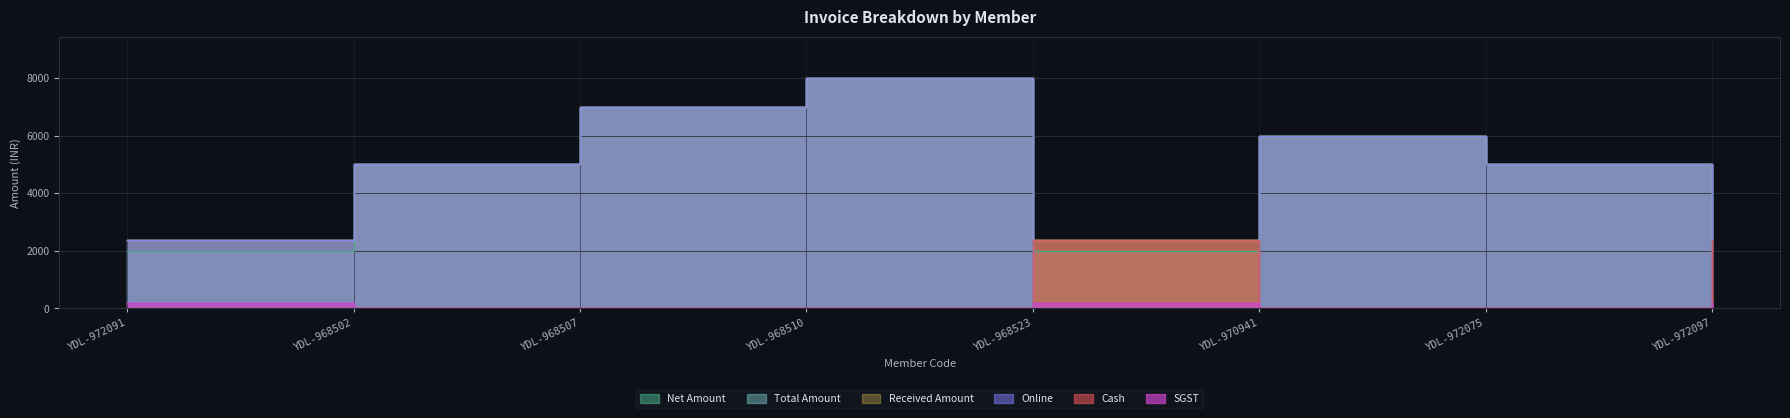

The value of Online at YDL-972097 is 4131. True or false?

False